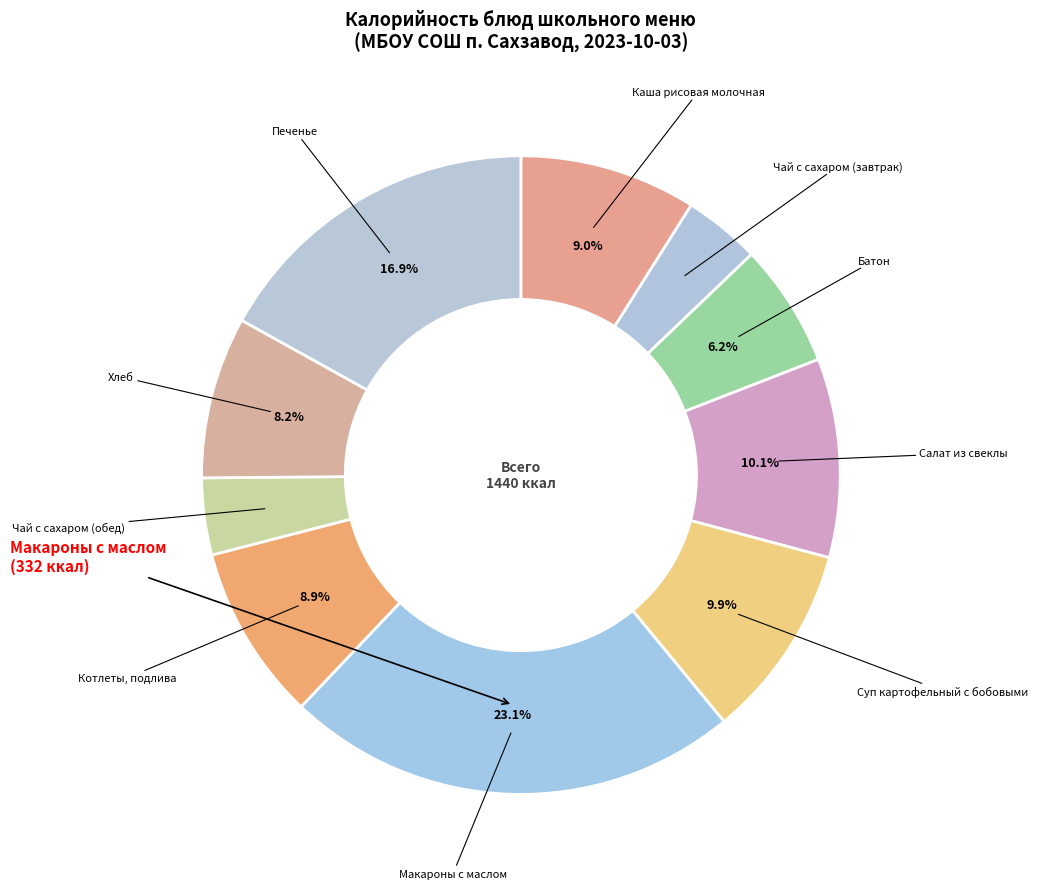

To the nearest percent, what is the difference between the largest and smallest slice percentages?

19%